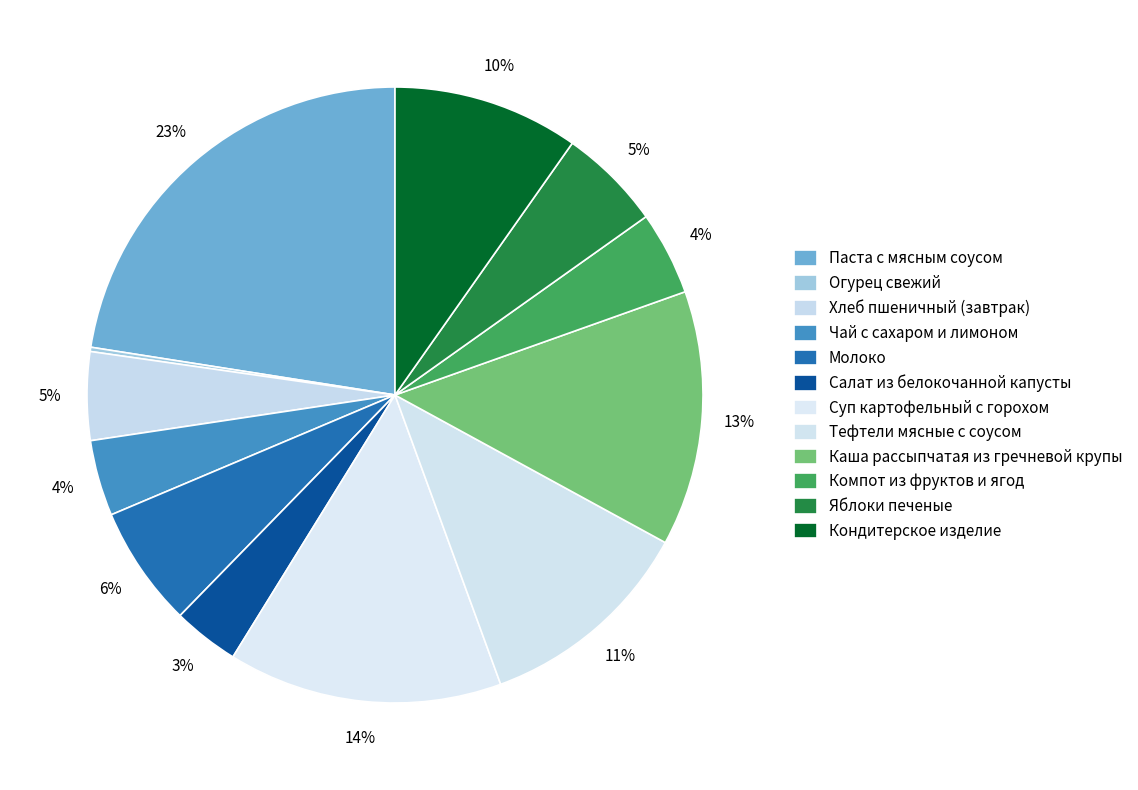

The Салат из белокочанной капусты slice represents 3% of the pie. True or false?

True